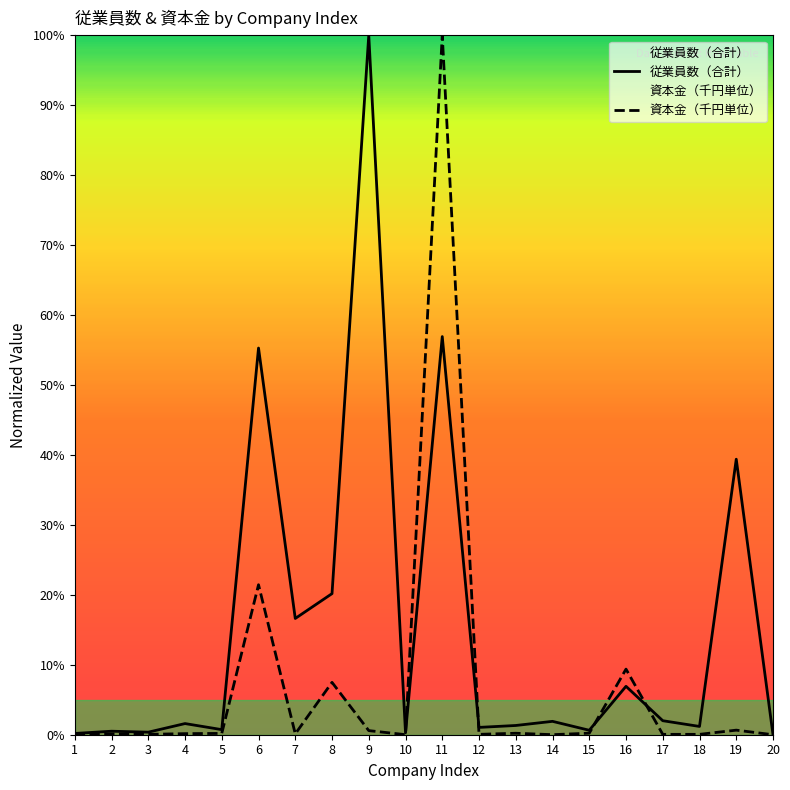

What is the greatest value displayed?

1.0